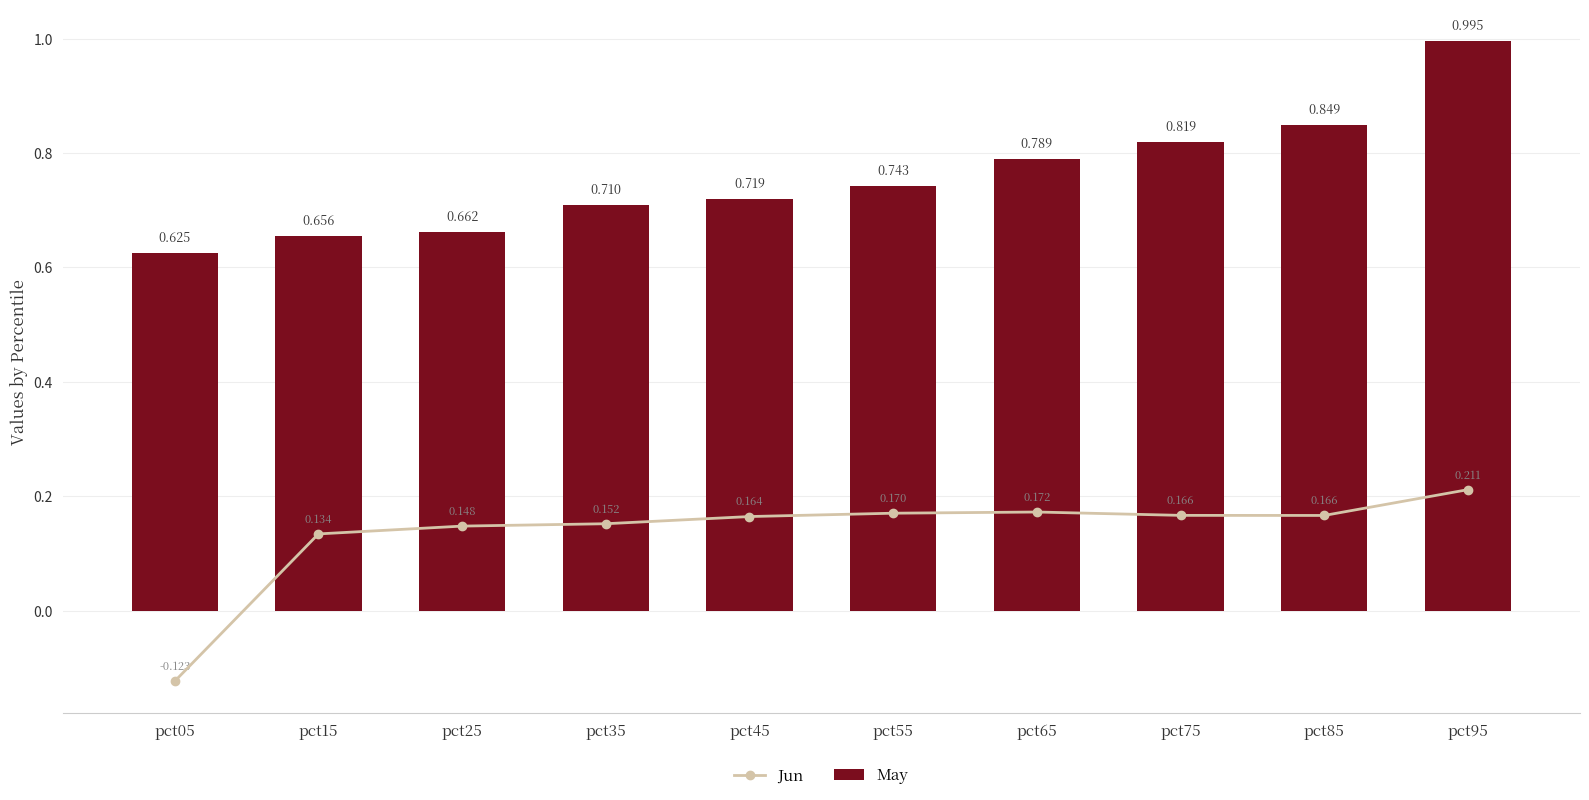

Which series has the widest spread of values?

May